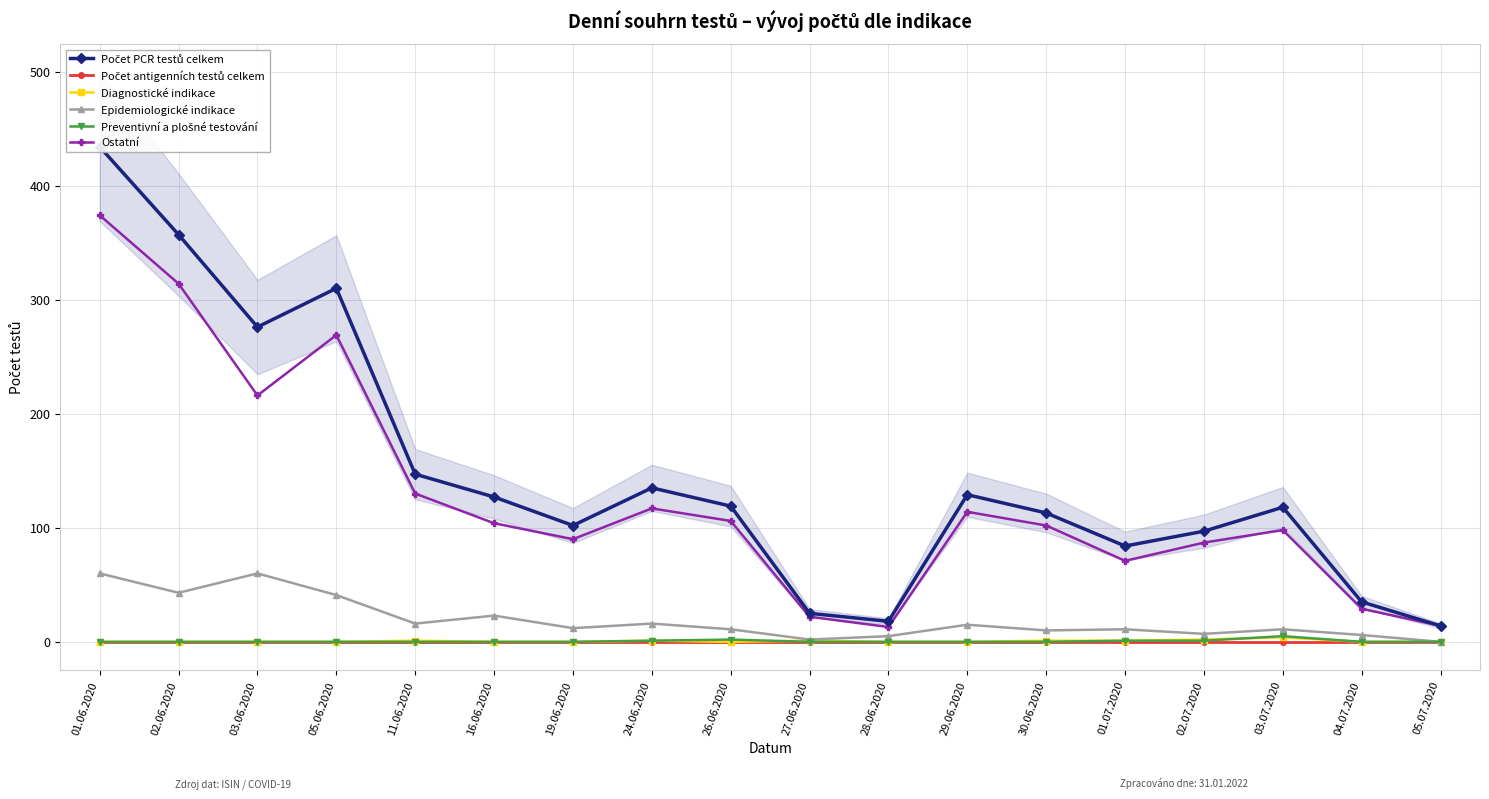

Which has a higher value, 02.07.2020 or 03.06.2020?

03.06.2020